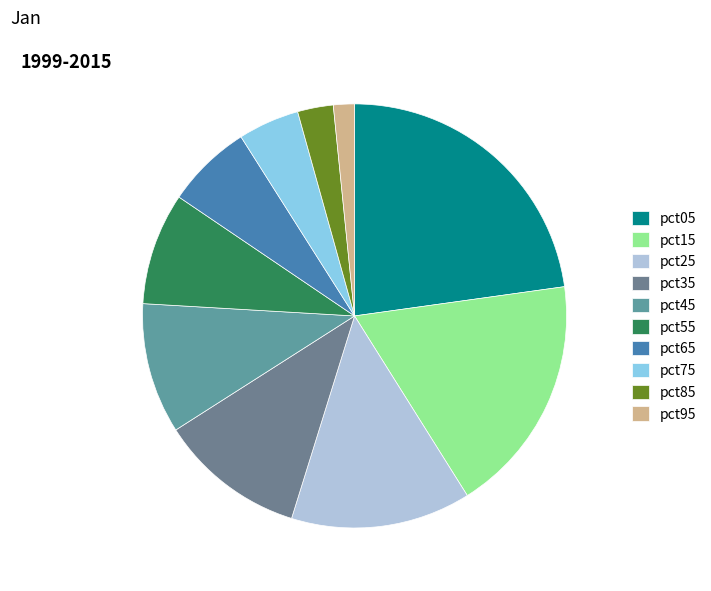

To the nearest percent, what portion does pct55 represent?

9%